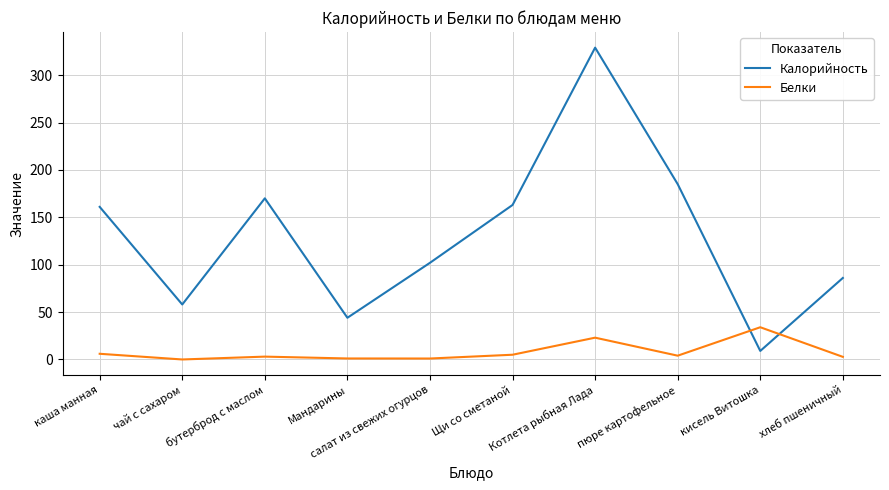

At which label is Белки closest to 17?

Котлета рыбная Лада